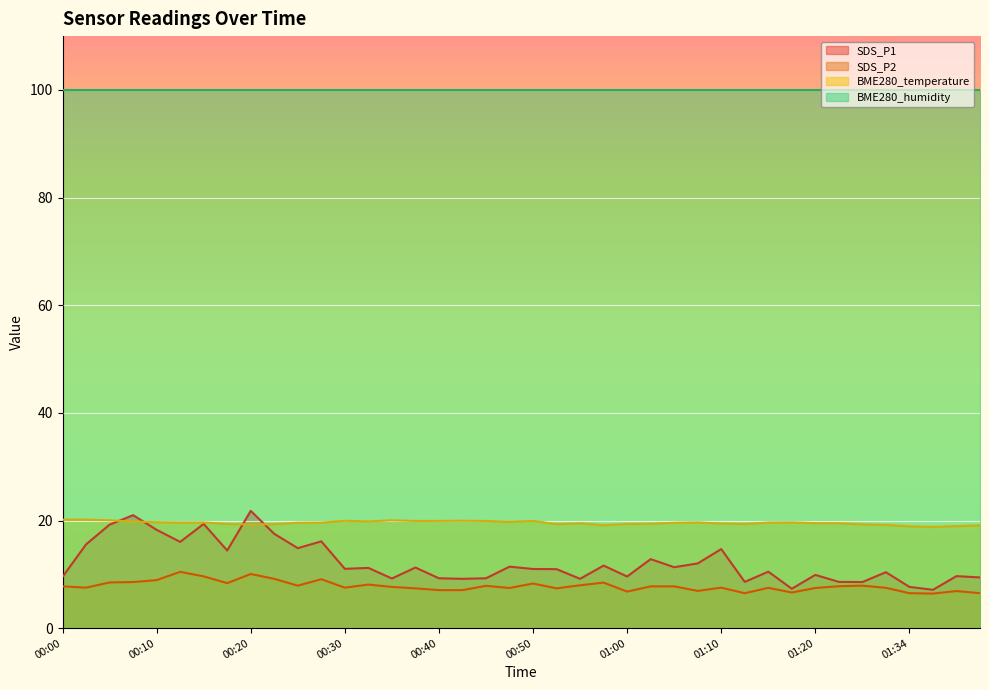

The SDS_P1 series shows 9.2 at 00:35. True or false?

True